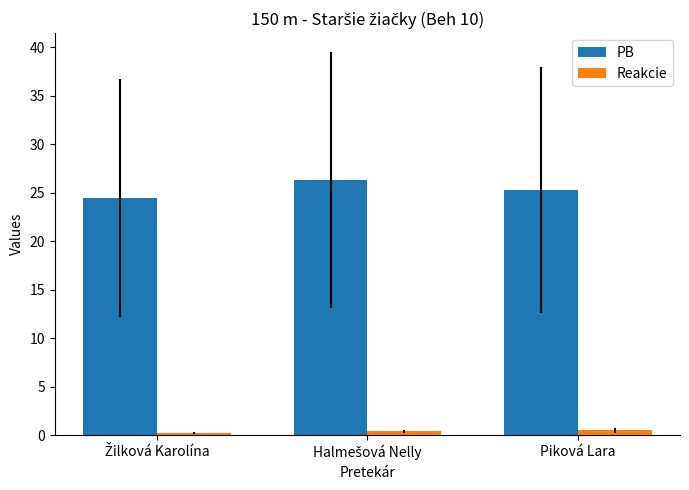

What is the sum of all Reakcie values?

1.1